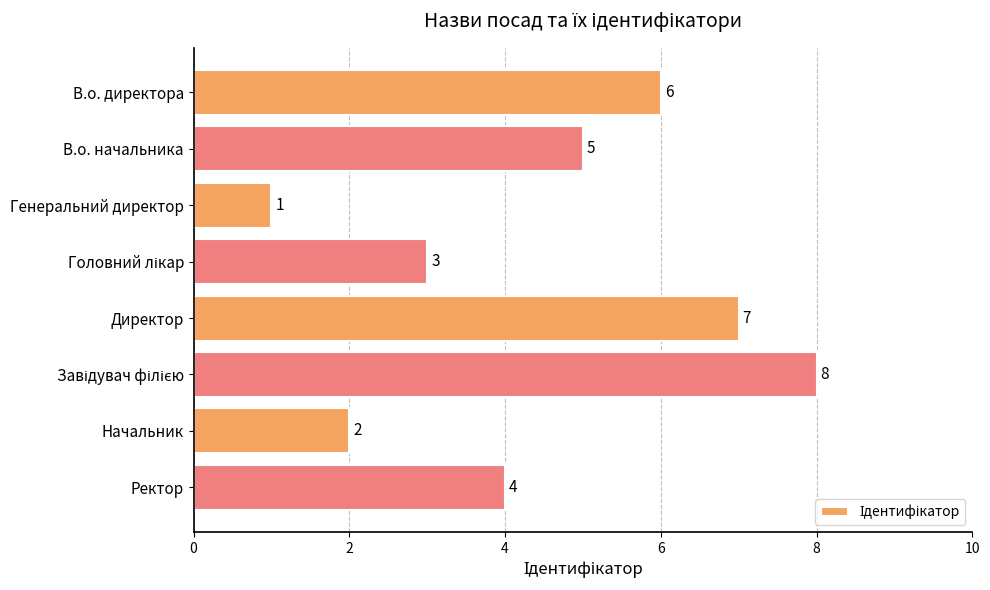

How many data points are less than 5?

4